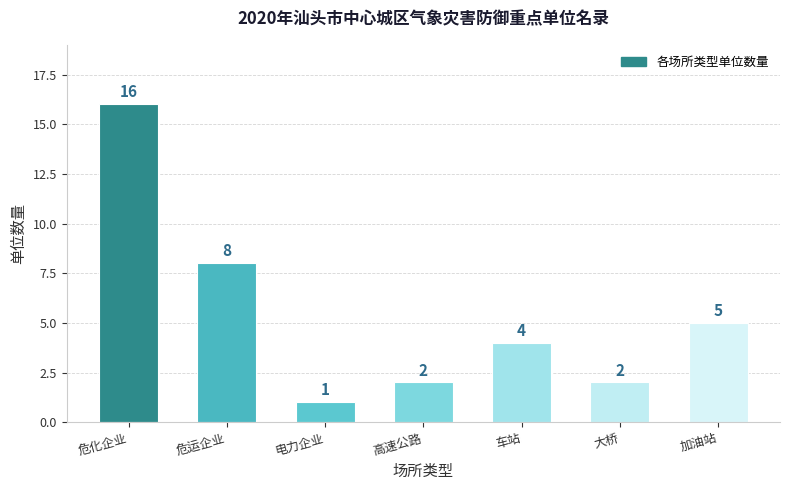

Are the bars grouped side by side (vs. stacked)?

No